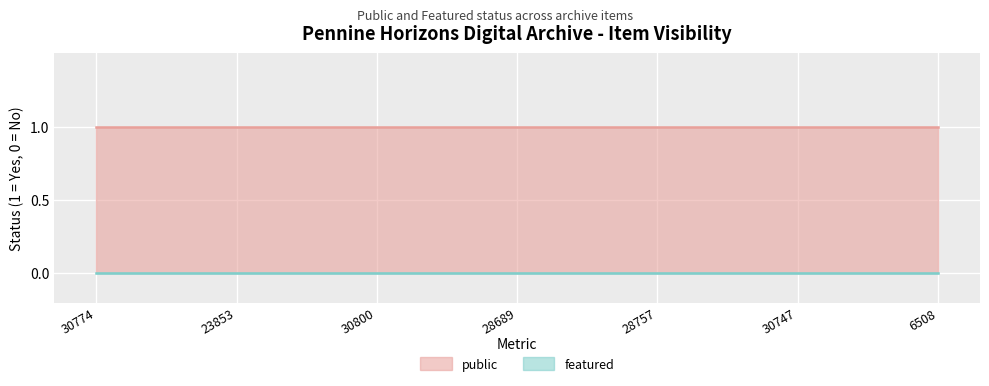

Which series has the largest range (max minus min)?

public